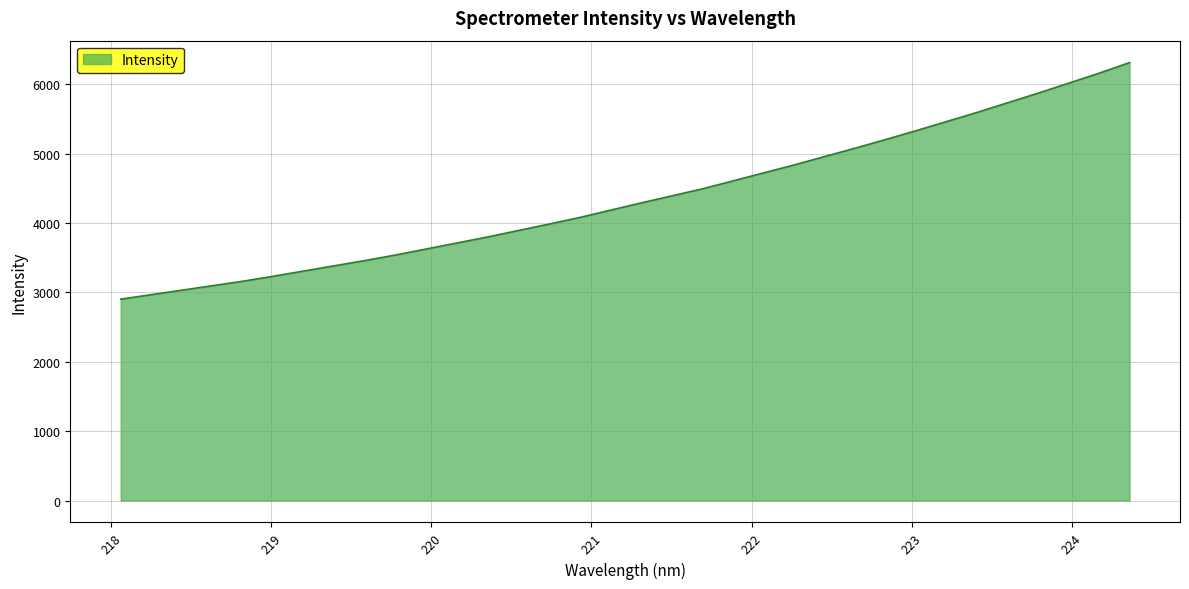

What is the maximum value shown in the chart?

6313.1